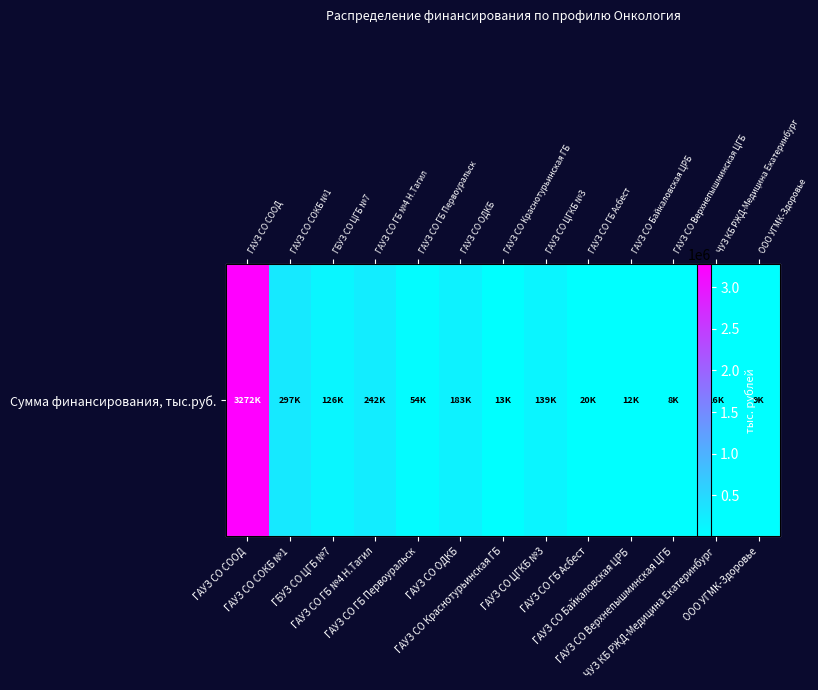

What value does the data have at ГАУЗ СО ЦГКБ №3?

138747.2